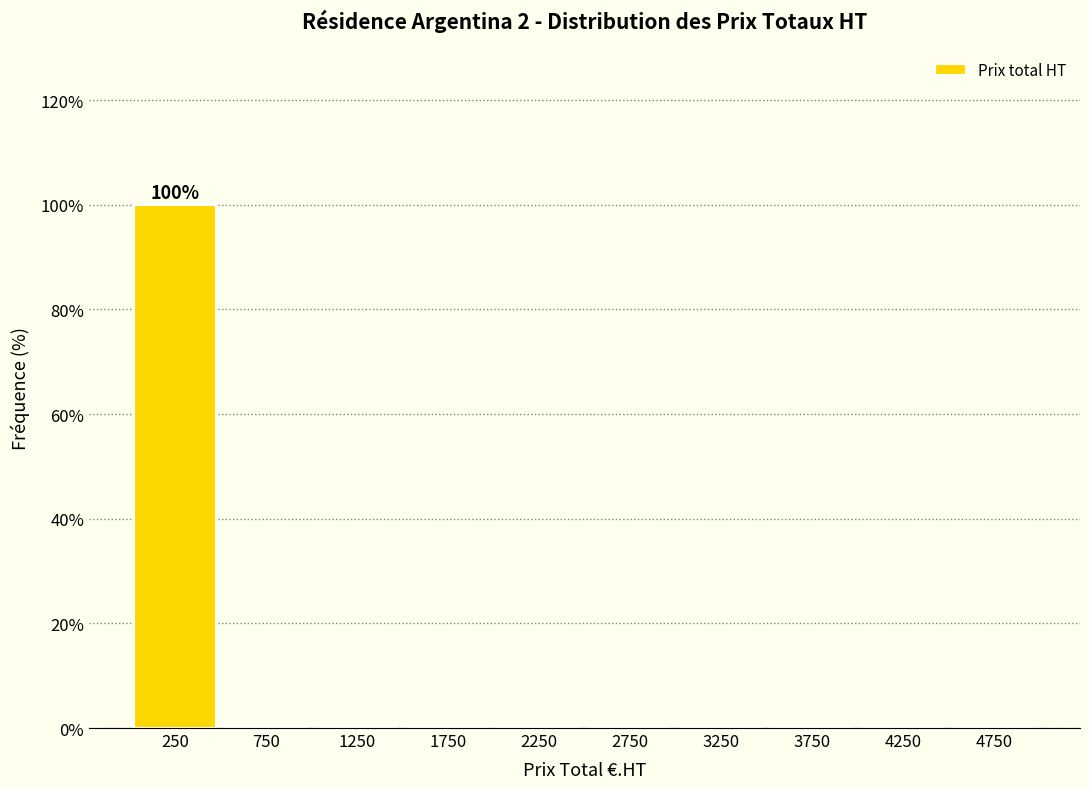

Reading left to right, list all the values displayed in this chart.

250=100	750=0	1250=0	1750=0	2250=0	2750=0	3250=0	3750=0	4250=0	4750=0